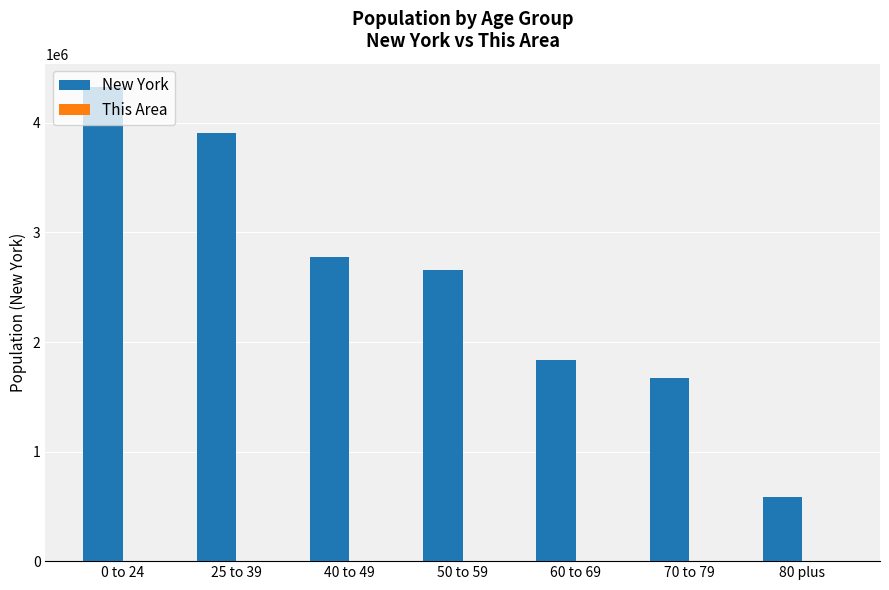

Where is New York nearest to the value 2455389?

50 to 59